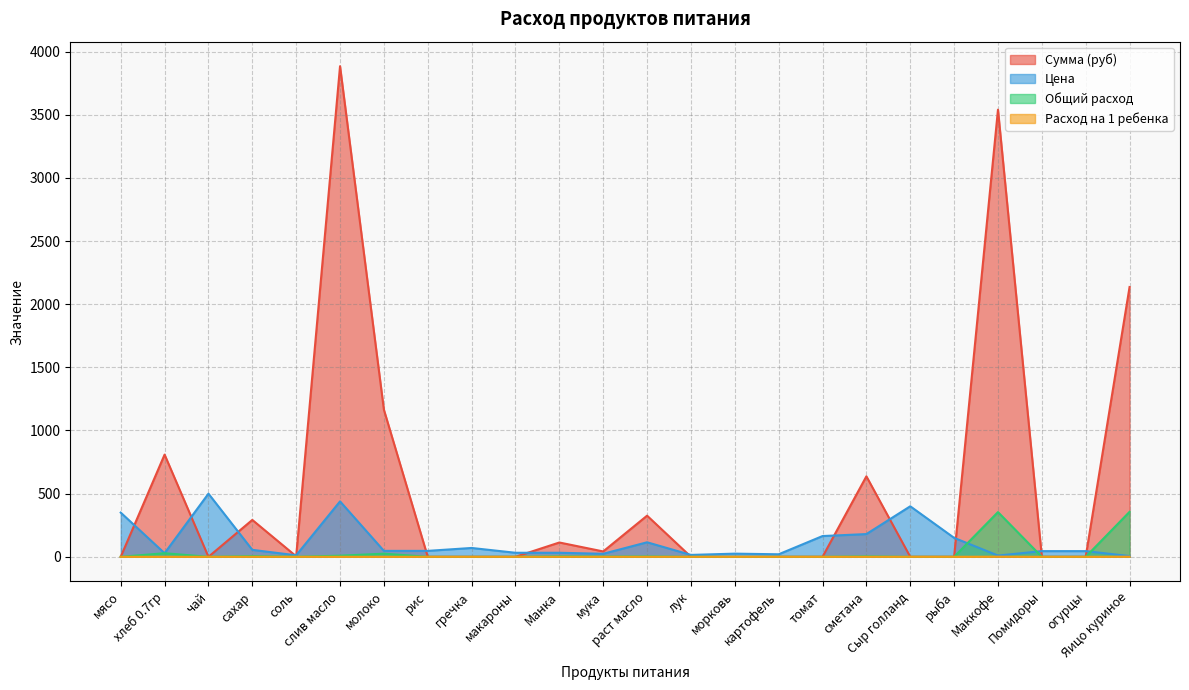

At which category does the chart reach its minimum across all series?

мясо